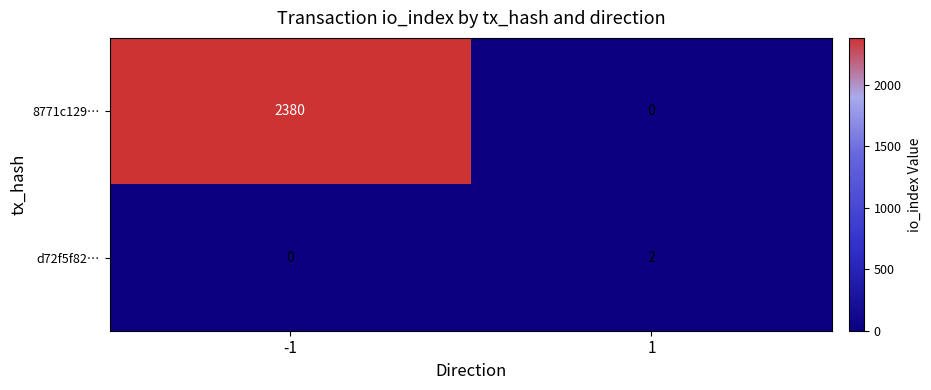

Is it true that d72f5f82… equals 1 at 1?

False